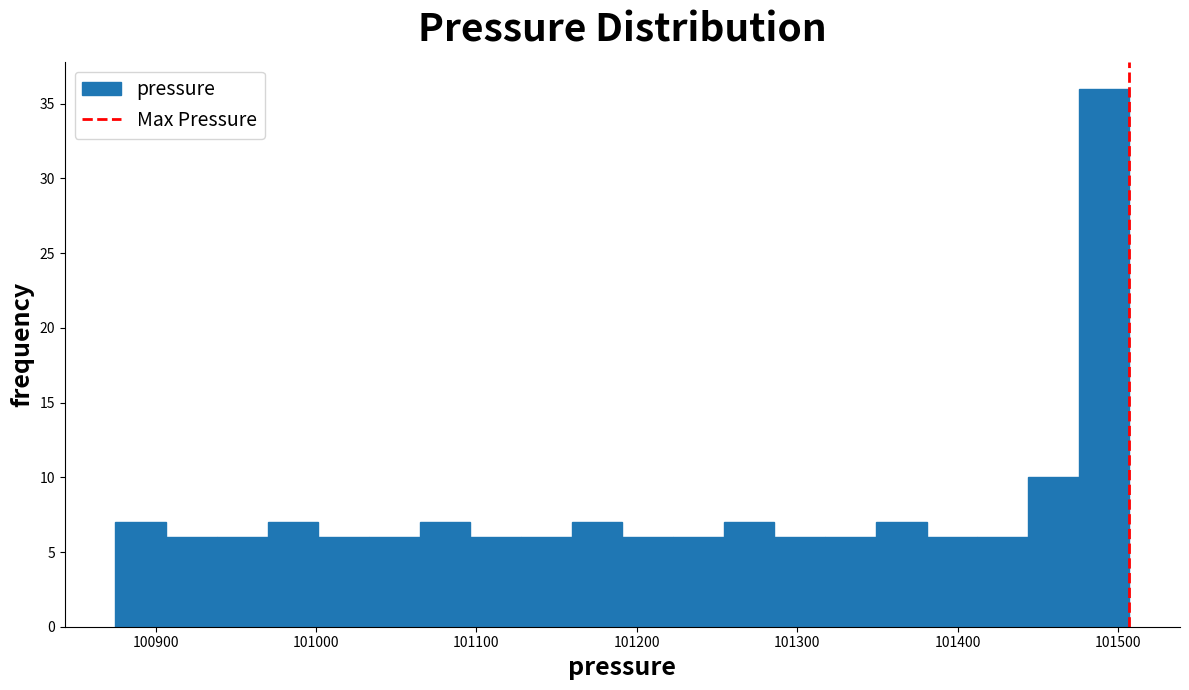

Around what value on the x-axis is the tallest bar? Give the approximate position of its centre, as read against the axis.

101490